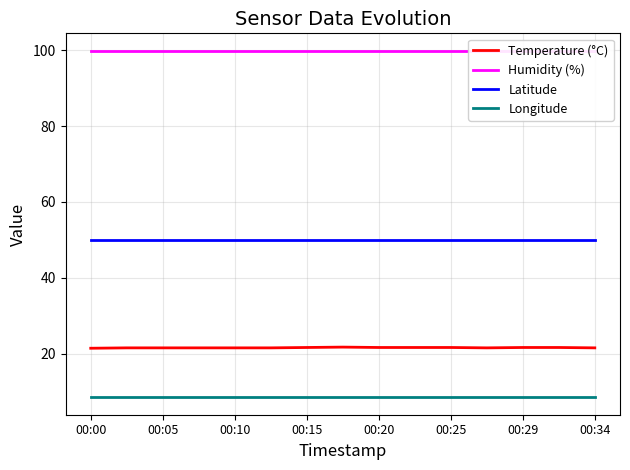

True or false: Temperature (°C) has a value of 37.7 at 00:29.

False